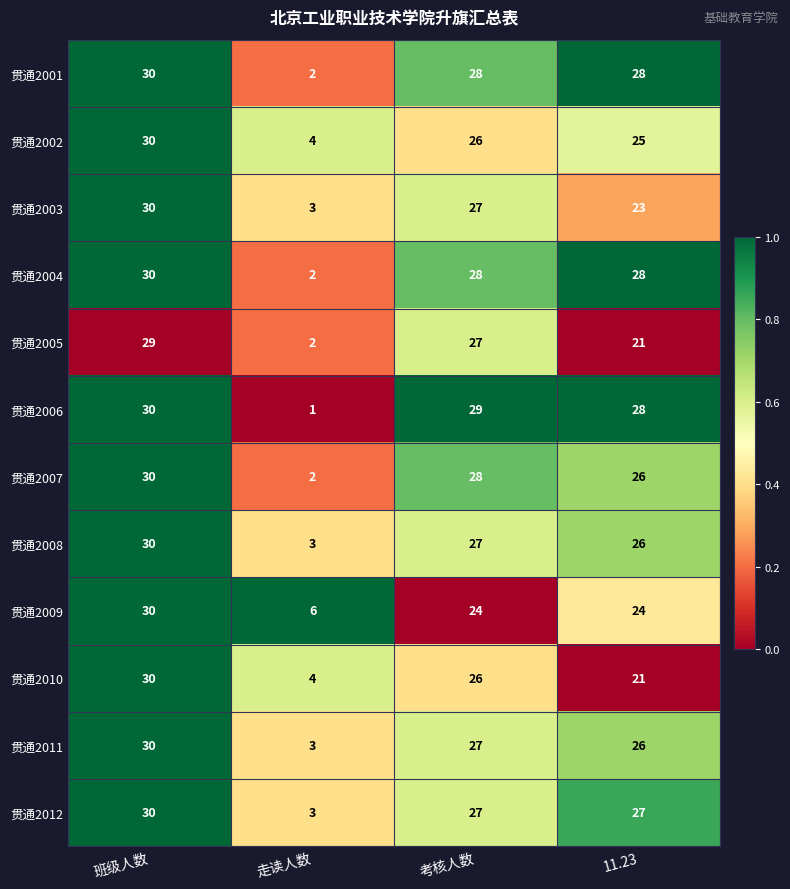

At which category is the sum across all series the highest?

班级人数